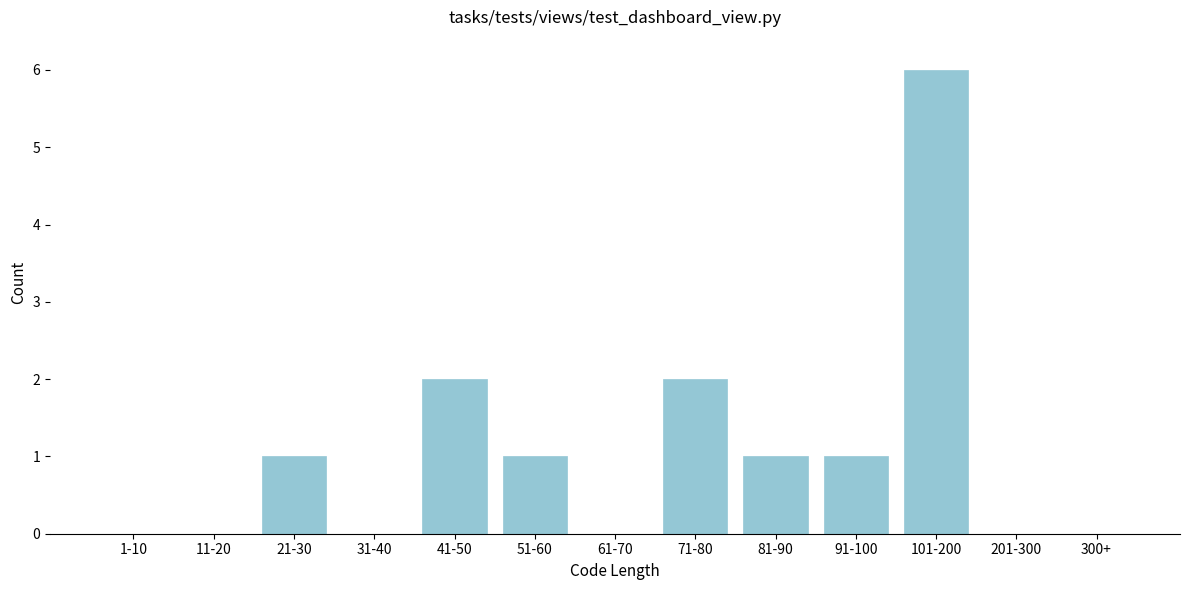

Reading right to left, what are all the values shown in this chart?

300+=0	201-300=0	101-200=6	91-100=1	81-90=1	71-80=2	61-70=0	51-60=1	41-50=2	31-40=0	21-30=1	11-20=0	1-10=0